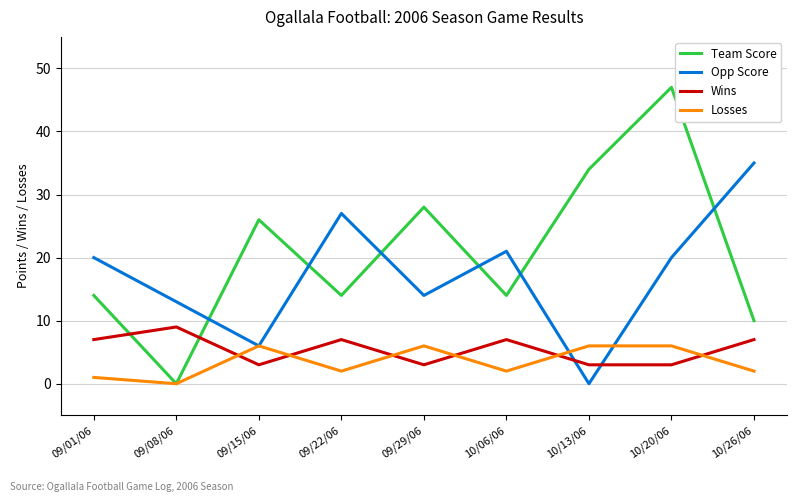

What is the highest value of the Losses series?

6